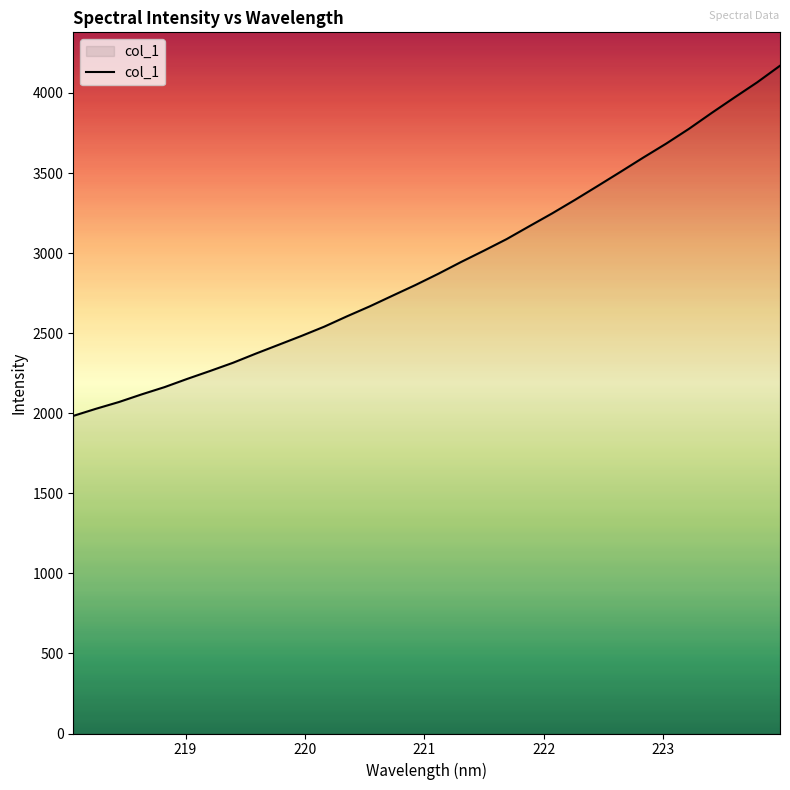

What is the smallest value displayed?

1983.5